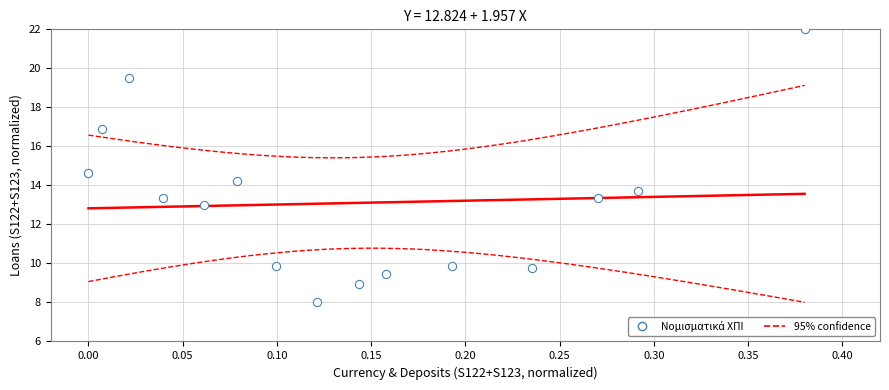

What Y value in the scatter plot is closest to 15?

14.6